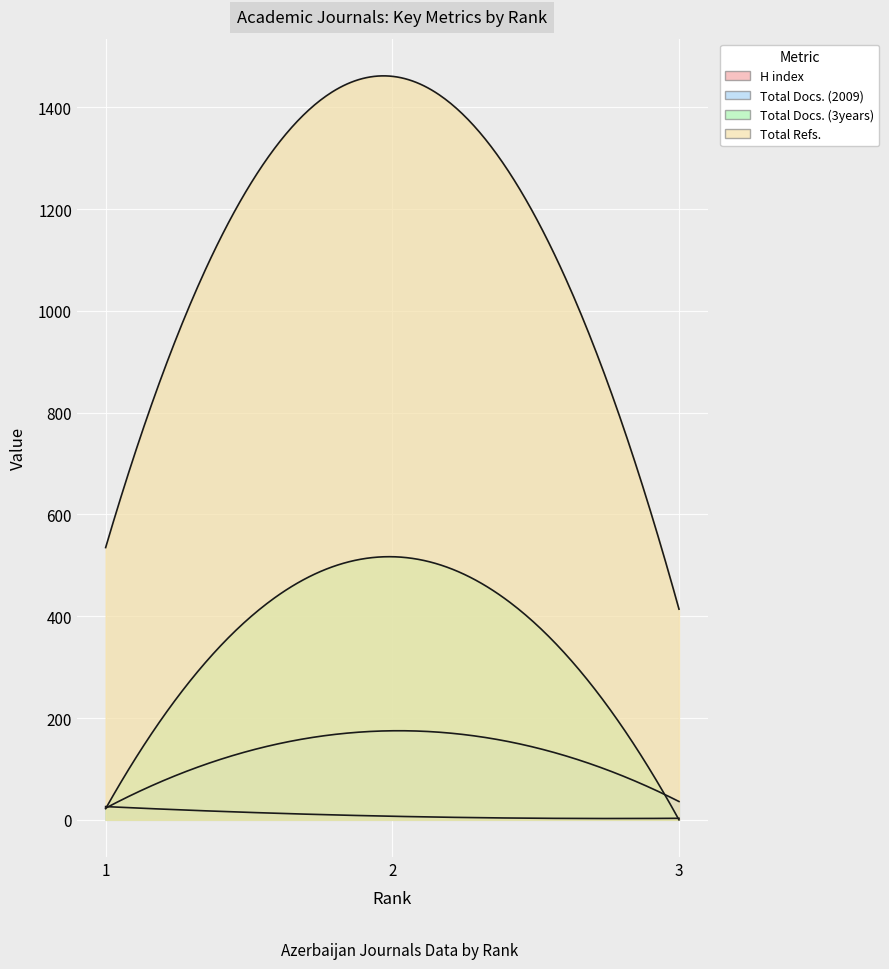

Rank the series by their maximum value, from lowest to highest.

H index, Total Docs. (2009), Total Docs. (3years), Total Refs.